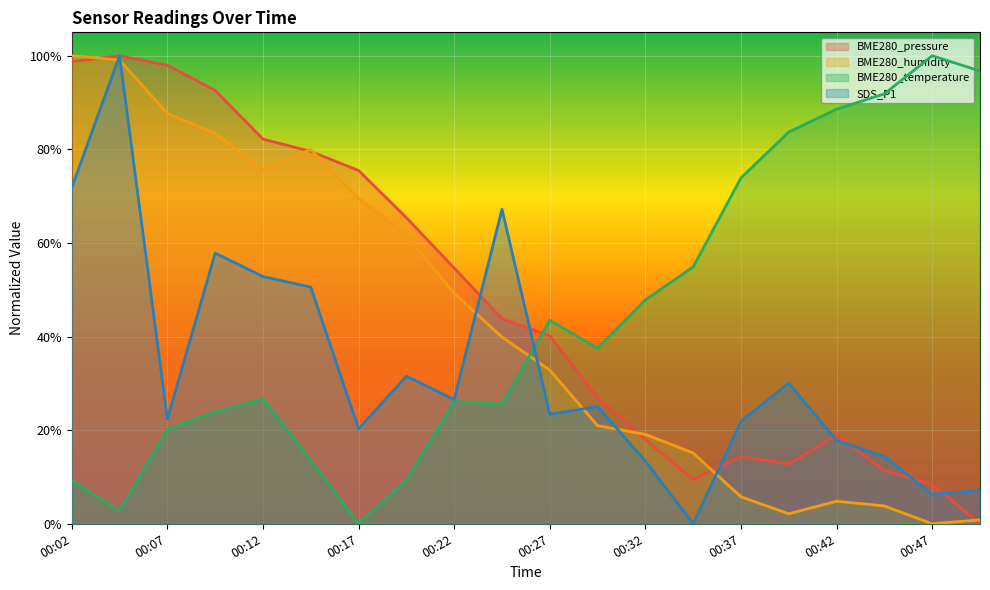

What is the difference between the maximum and minimum values in the BME280_pressure series?

100.0